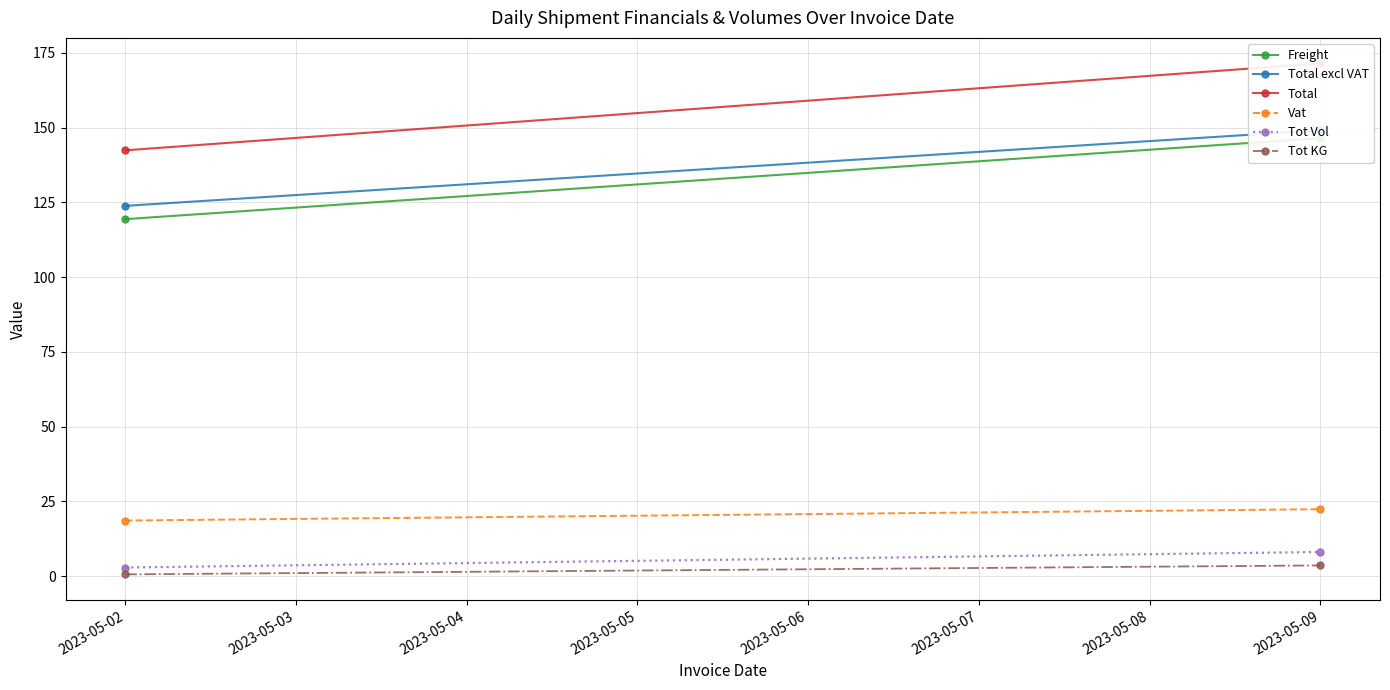

At how many categories does at least one series exceed 81?

2